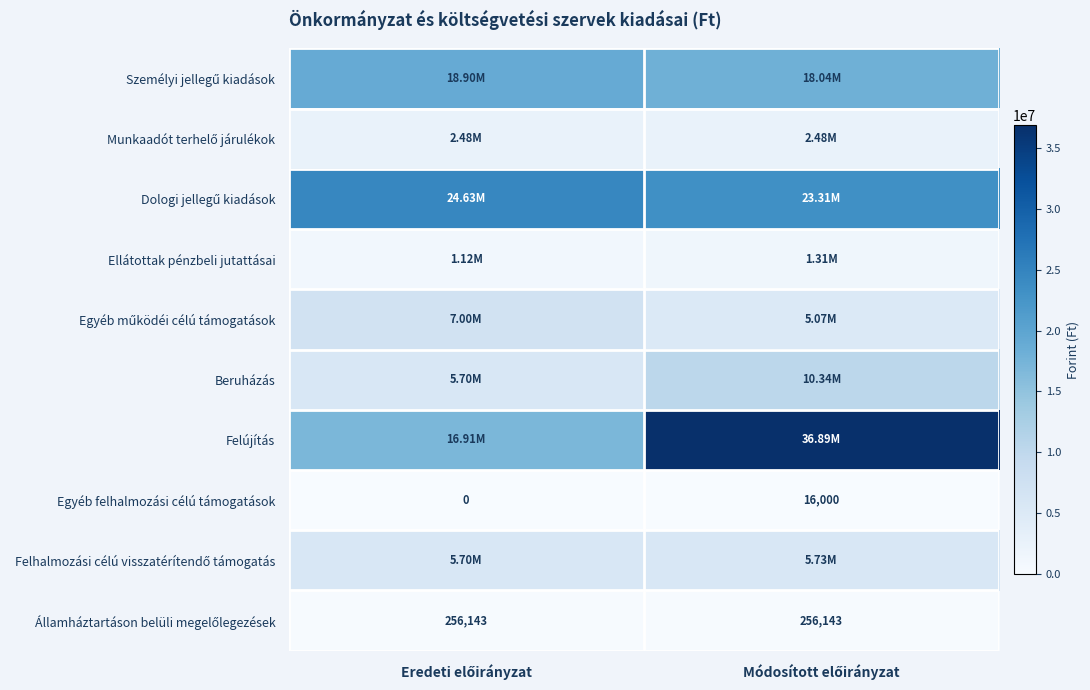

What is the sum of all Egyéb felhalmozási célú támogatások values?

16000